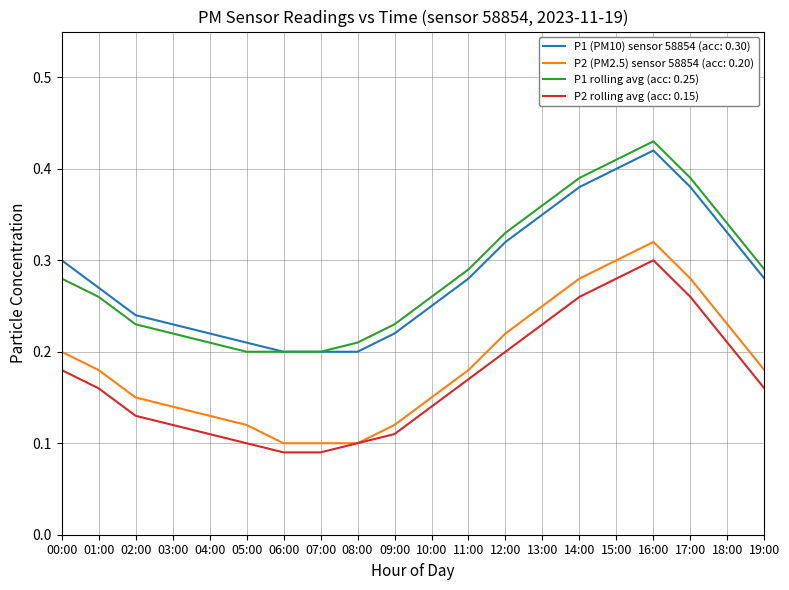

What position from the right is 02:00?

18